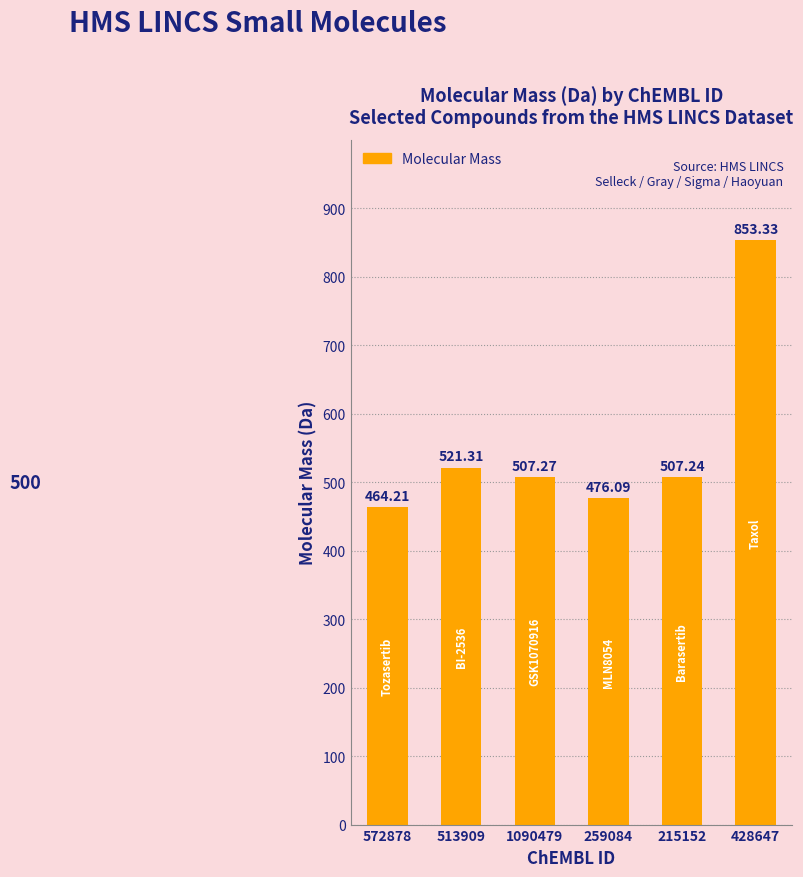

At which label is the value closest to 658?

513909